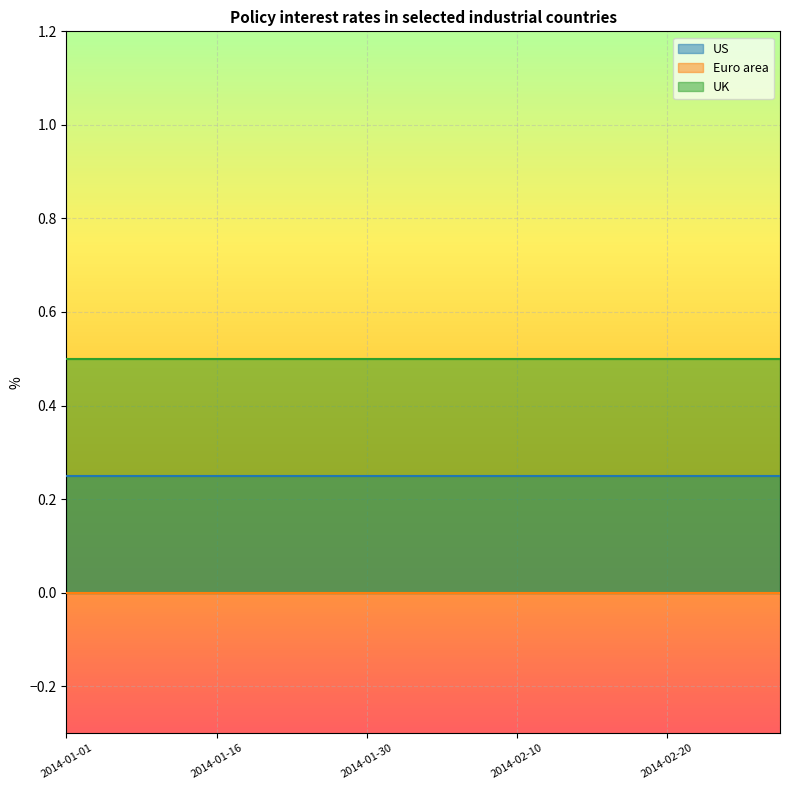

At how many categories does at least one series exceed 0?

20